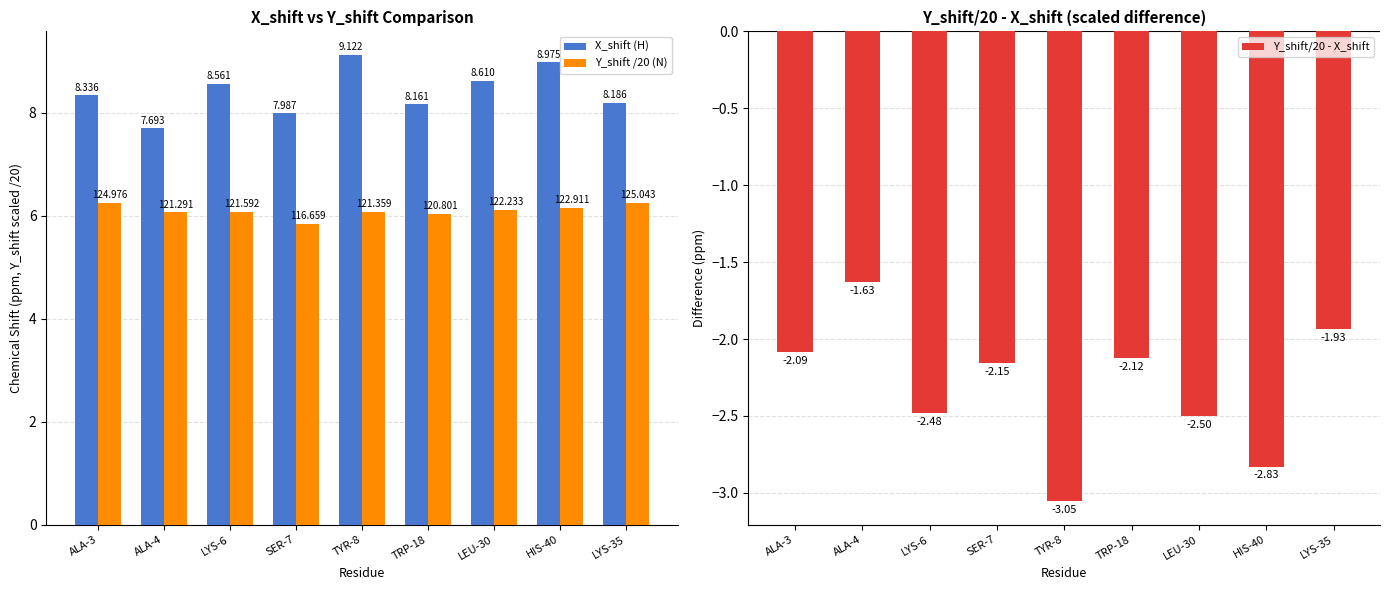

What is the difference between the highest and lowest values at SER-7?

10.1